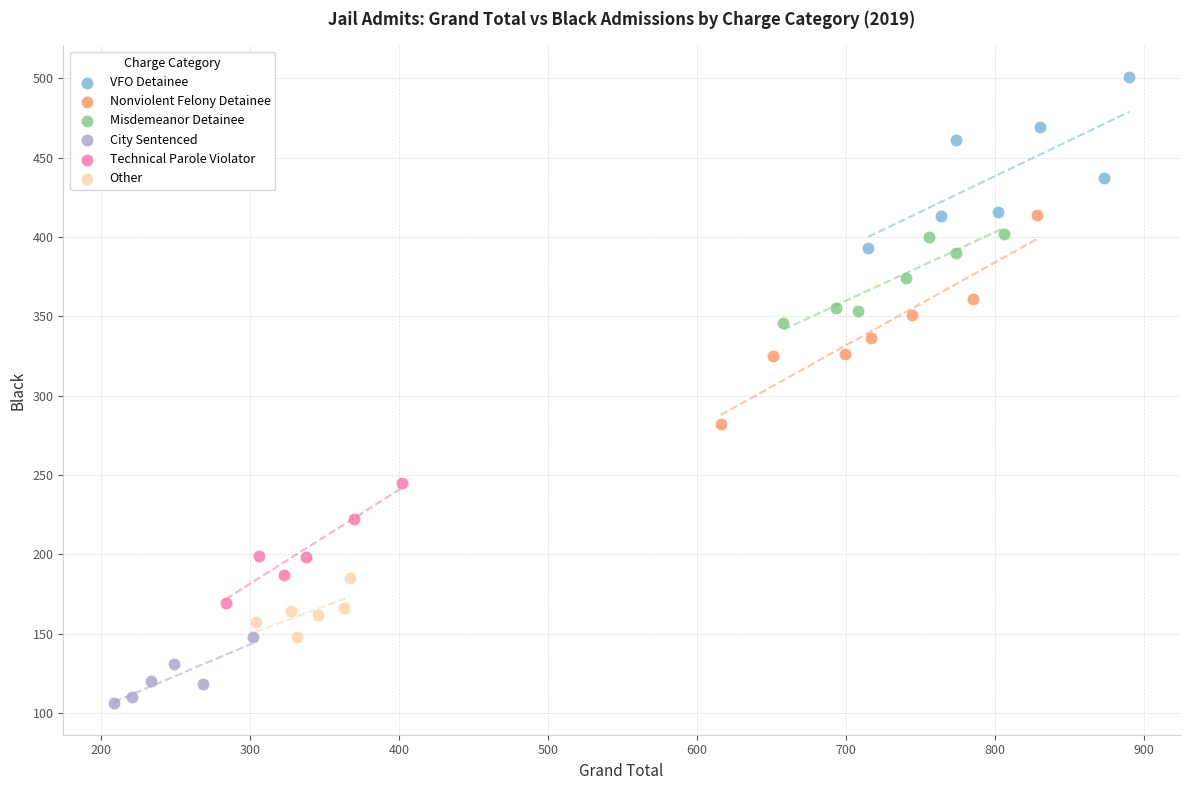

Which series contains the highest Y value?

VFO Detainee